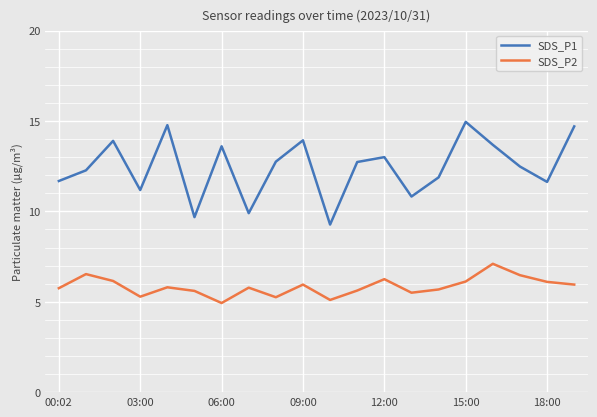

Which series has the largest total across all categories?

SDS_P1